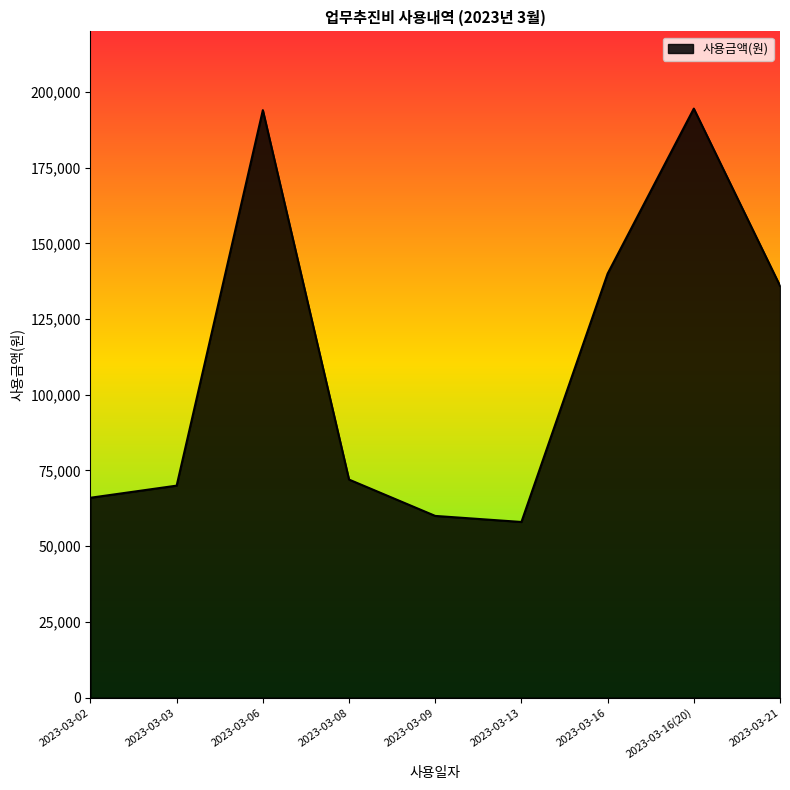

What is the smallest value displayed?

58000